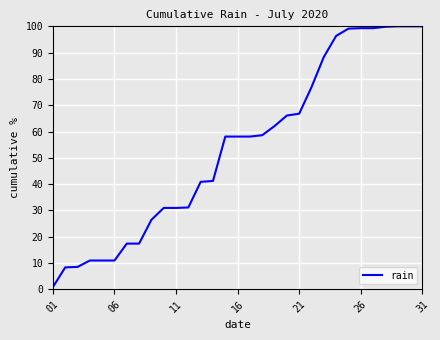

What is the maximum value shown in the chart?

100.0